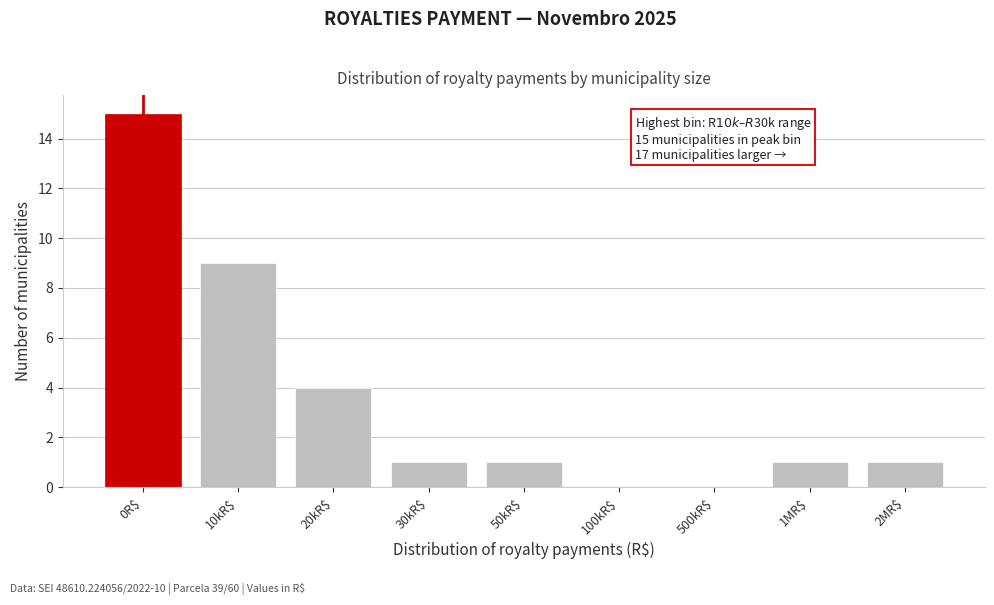

The chart shows a value of 14 at 10kR$. True or false?

False